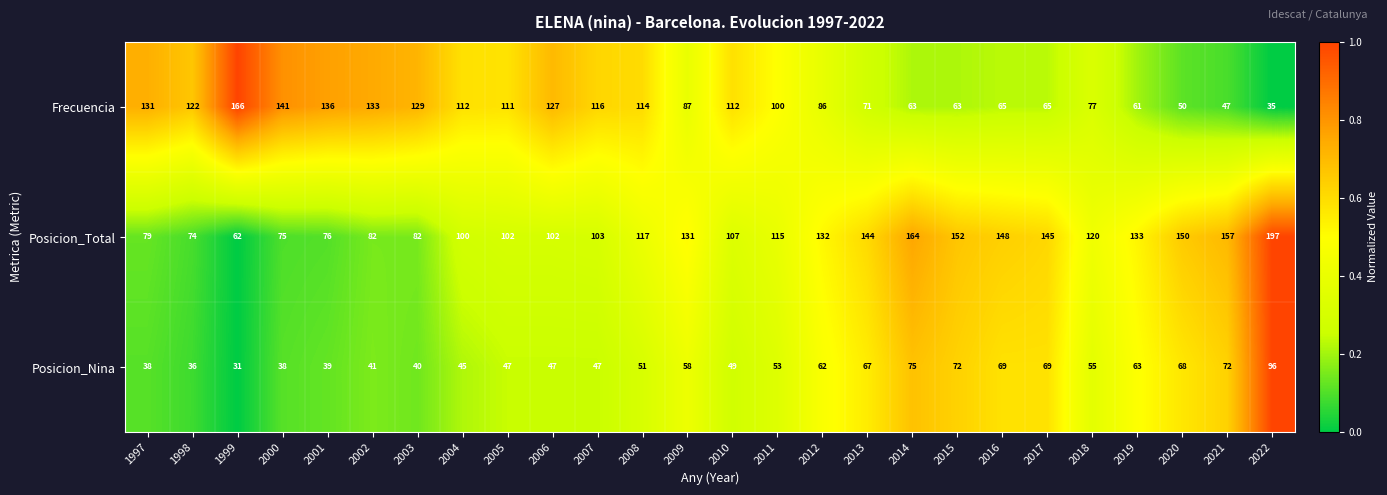

Which series changed the most between 2003 and 2009?

Posicion_Total